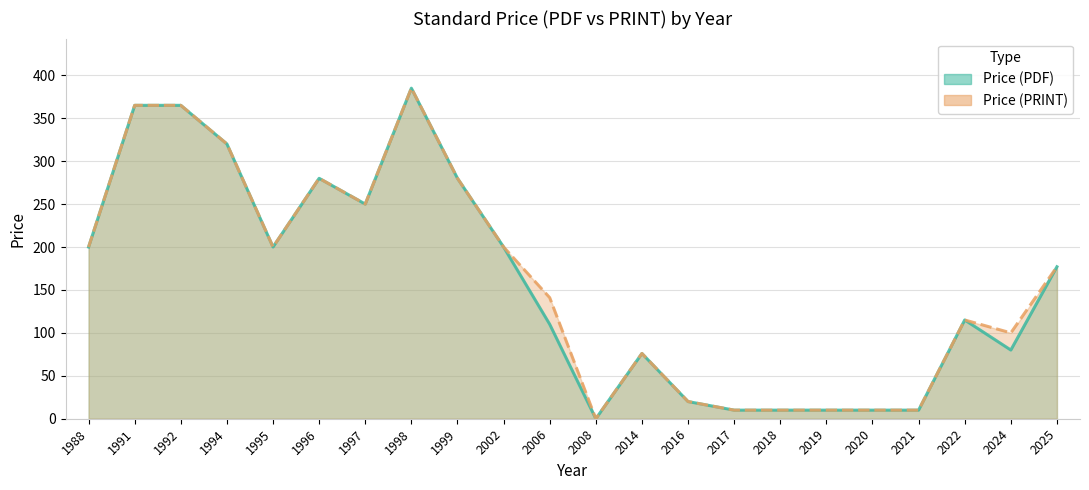

Which has a higher value, 2020 or 1998?

1998